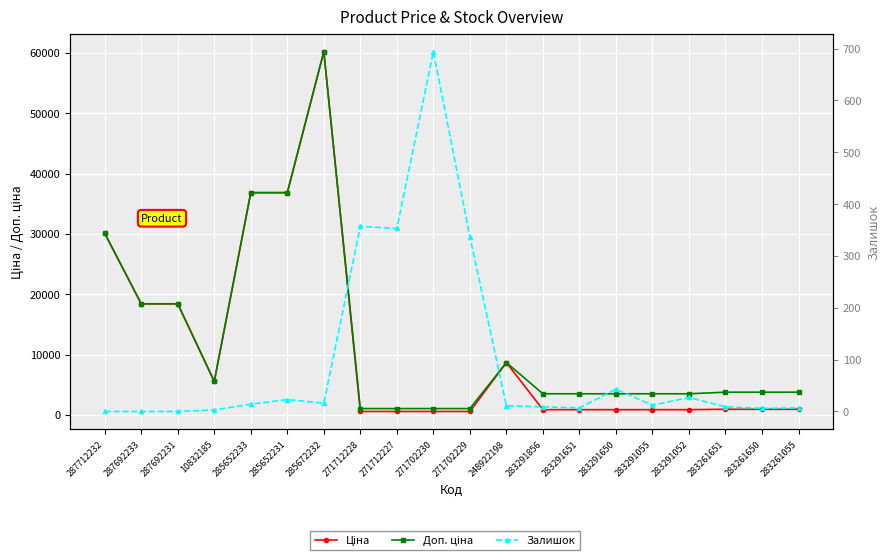

Rank the series by their maximum value, from highest to lowest.

Ціна, Доп. ціна, Залишок